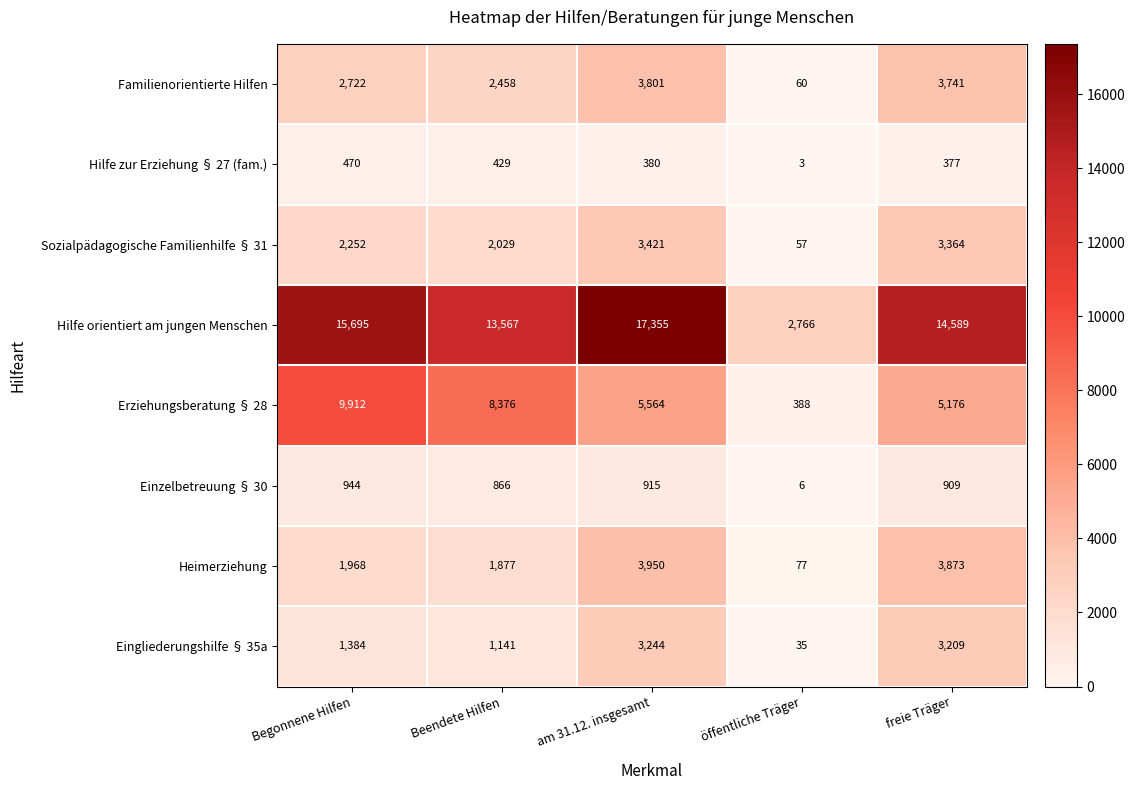

What is the difference between the second highest and second lowest values in the Hilfe orientiert am jungen Menschen series?

2128